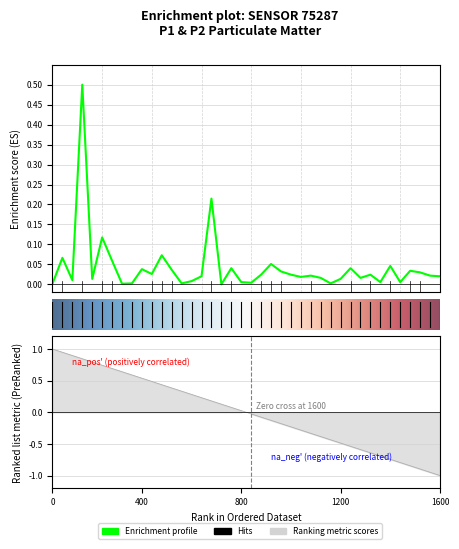

What is the maximum value shown in the chart?

0.5